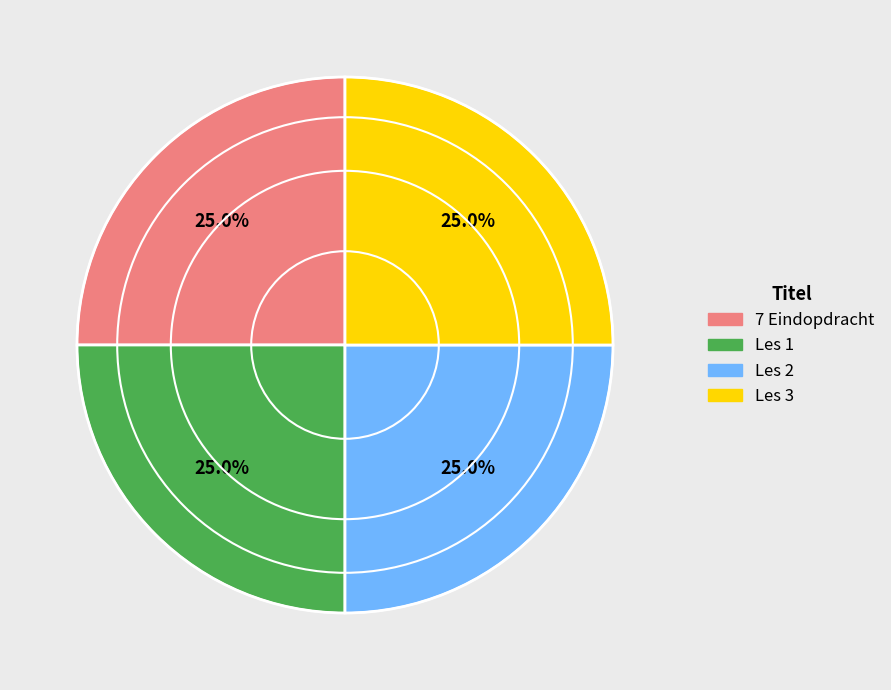

How many segments does this pie chart have?

4